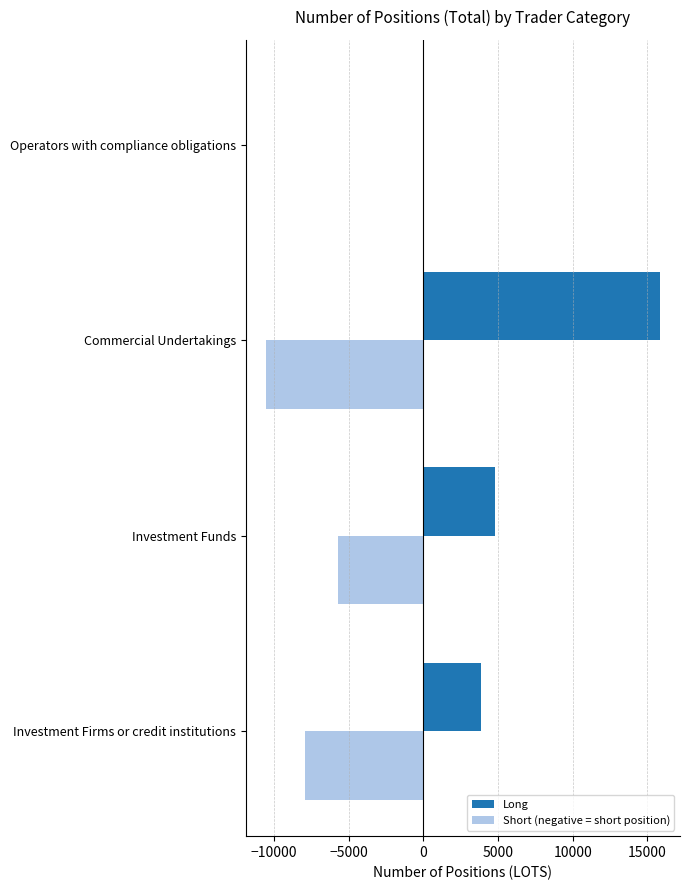

Which series changed the most between Investment Firms or credit institutions and Commercial Undertakings?

Long